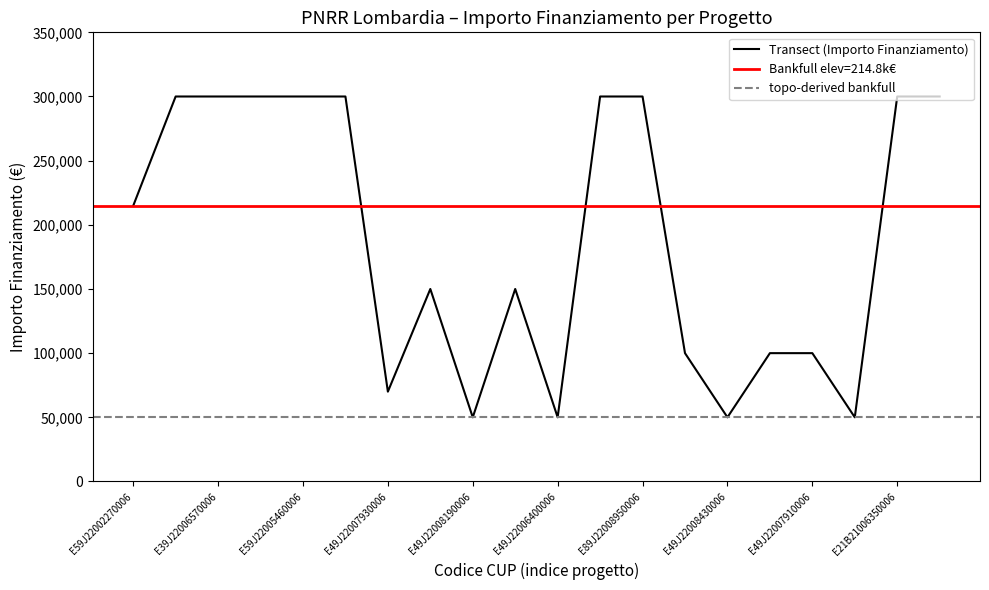

True or false: Transect (Importo Finanziamento) has a value of 30429 at E49J22006400006.

False